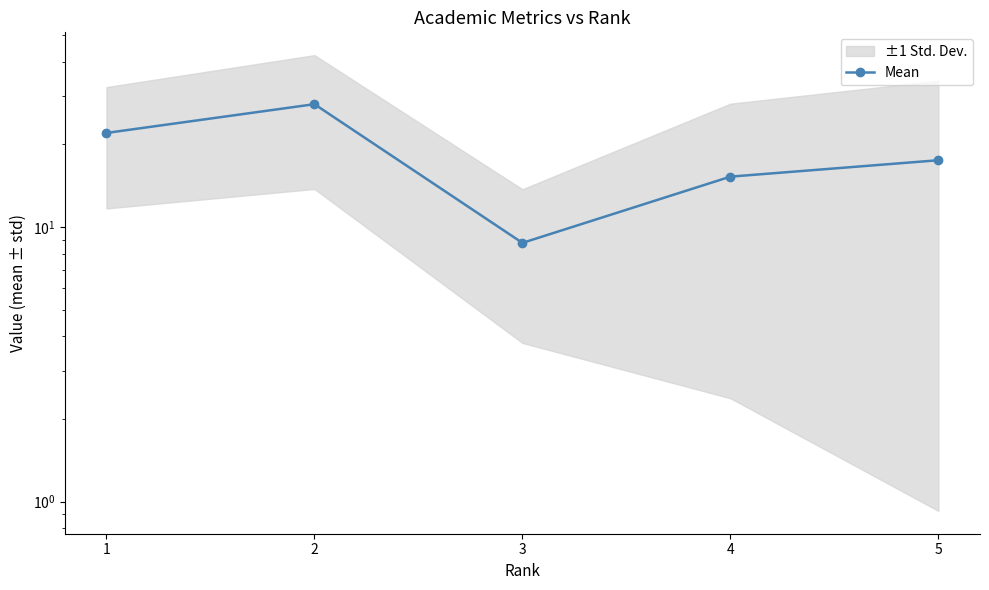

What is the value of the 5th point from the left?

17.5